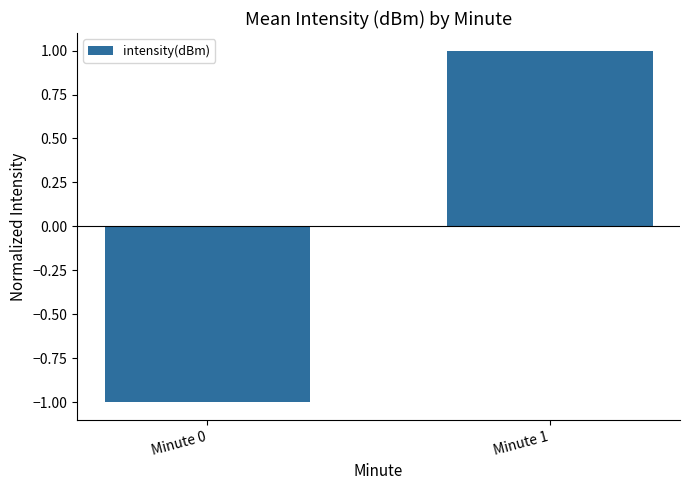

The chart shows a value of 1 at Minute 1. True or false?

True